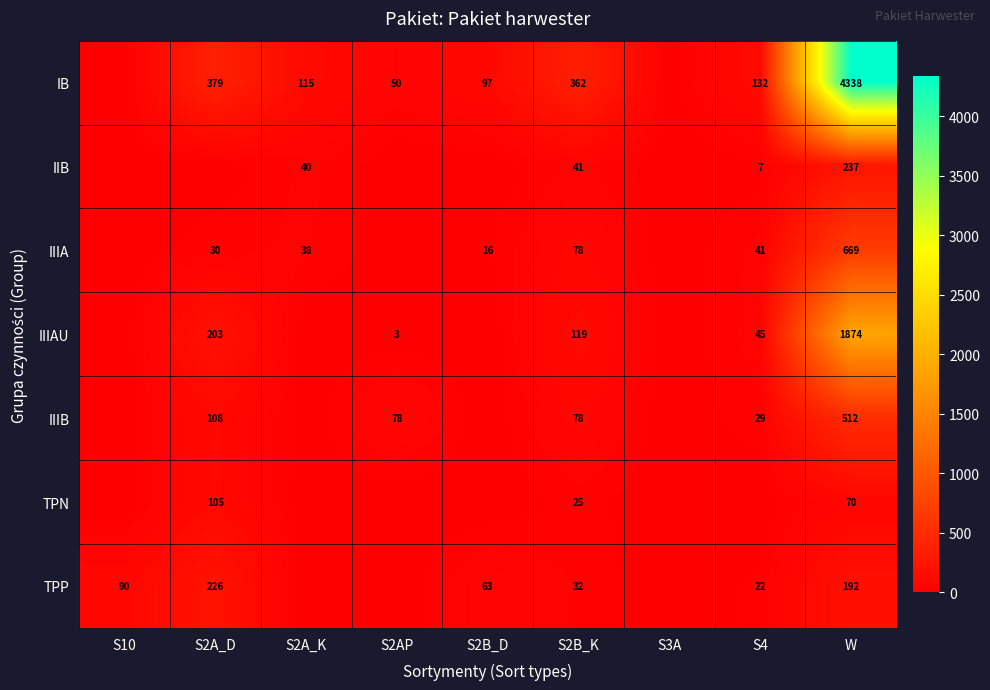

What is the total value across all series at S2B_K?

735